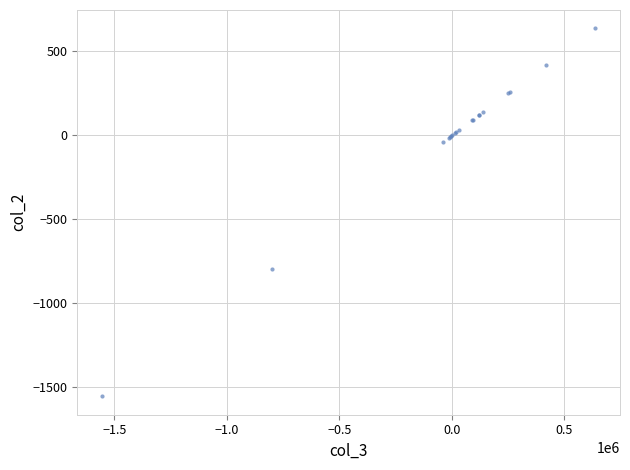

What Y value in the scatter plot is closest to -459?

-799.4